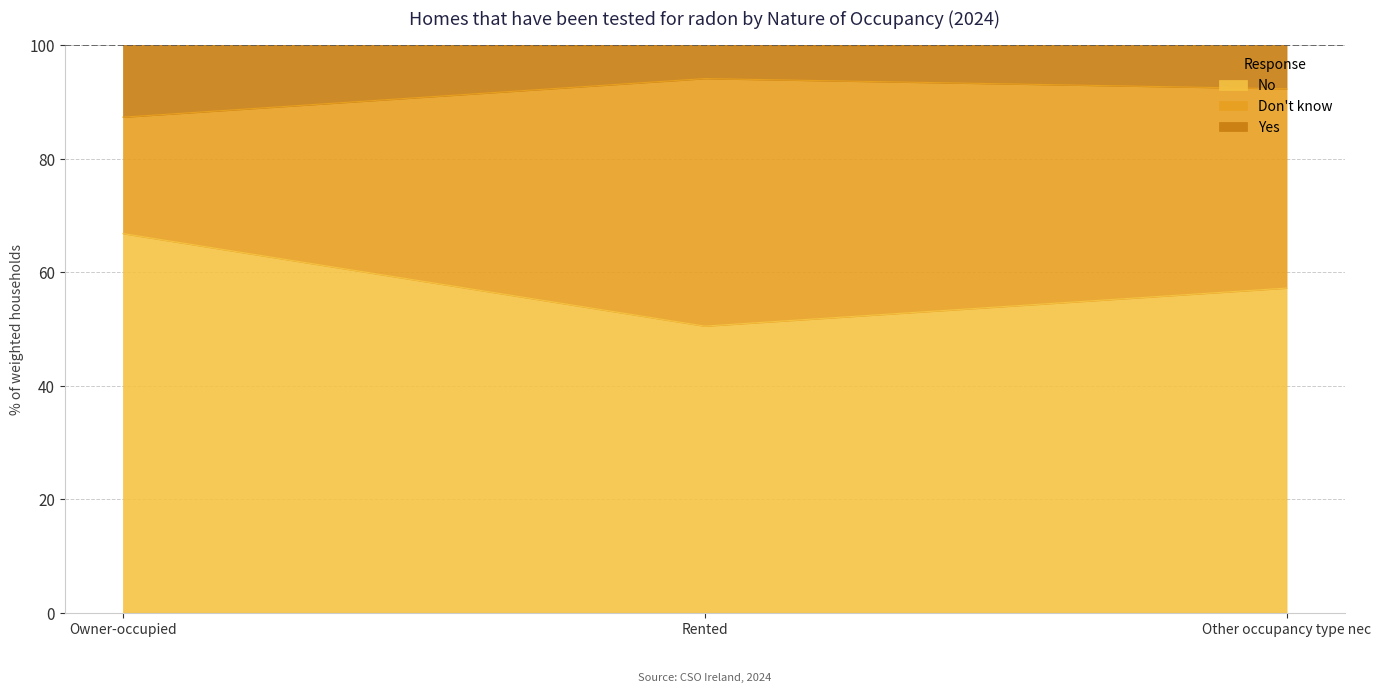

Is it true that No equals 81.1 at Other occupancy type nec?

False